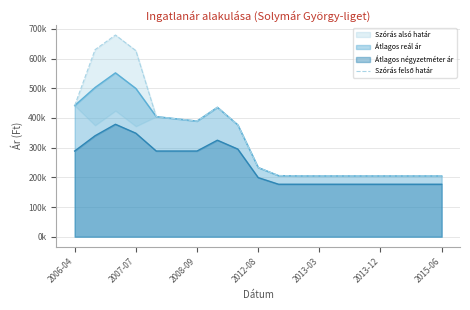

How many interior local valleys (lower than both neighbors) does the data have?

1